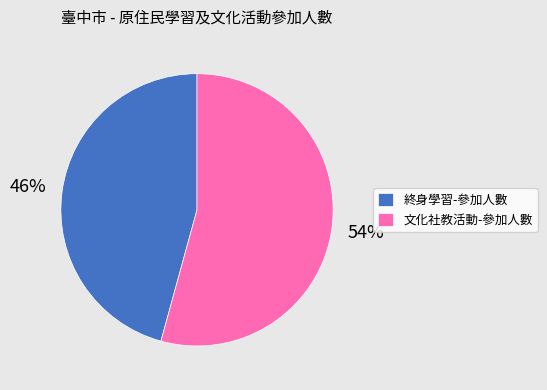

What percentage is the 文化社教活動-參加人數 slice, to the nearest percent?

54%